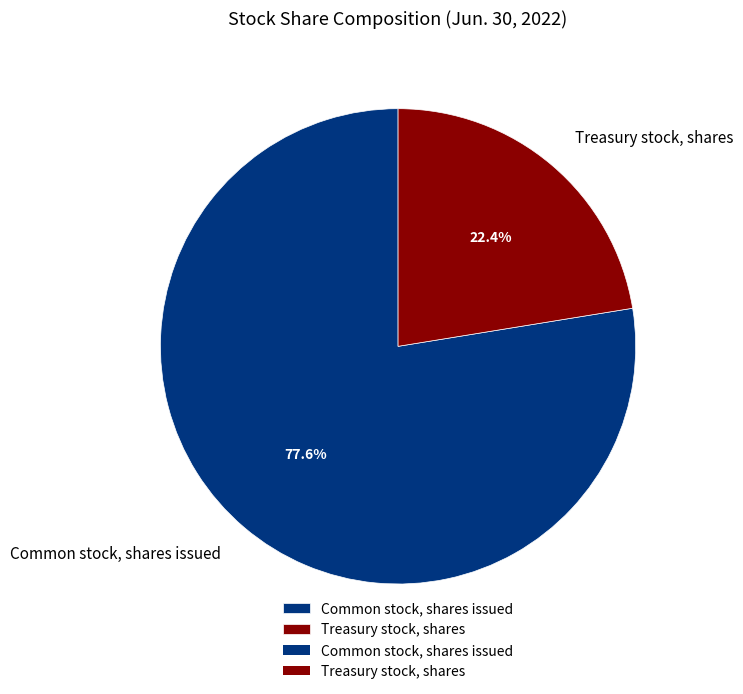

To the nearest percent, what is the difference between the Treasury stock, shares and Common stock, shares issued slice percentages?

55%